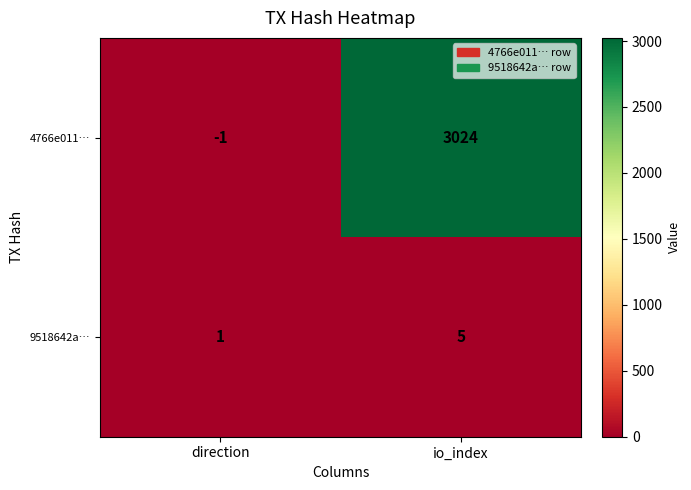

Reading left to right, list all the values displayed in this chart.

4766e011…: -1	3024
9518642a…: 1	5